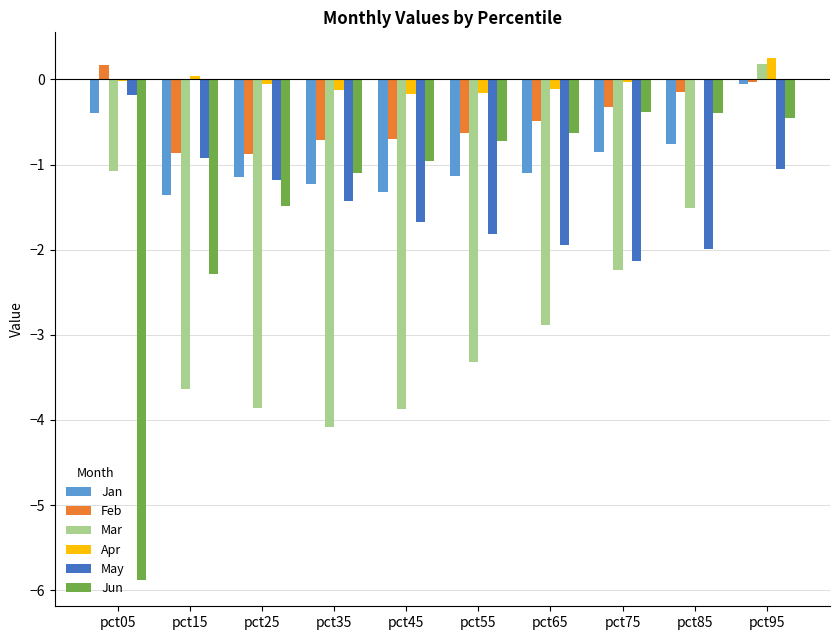

Which category has the highest value in the May series?

pct05